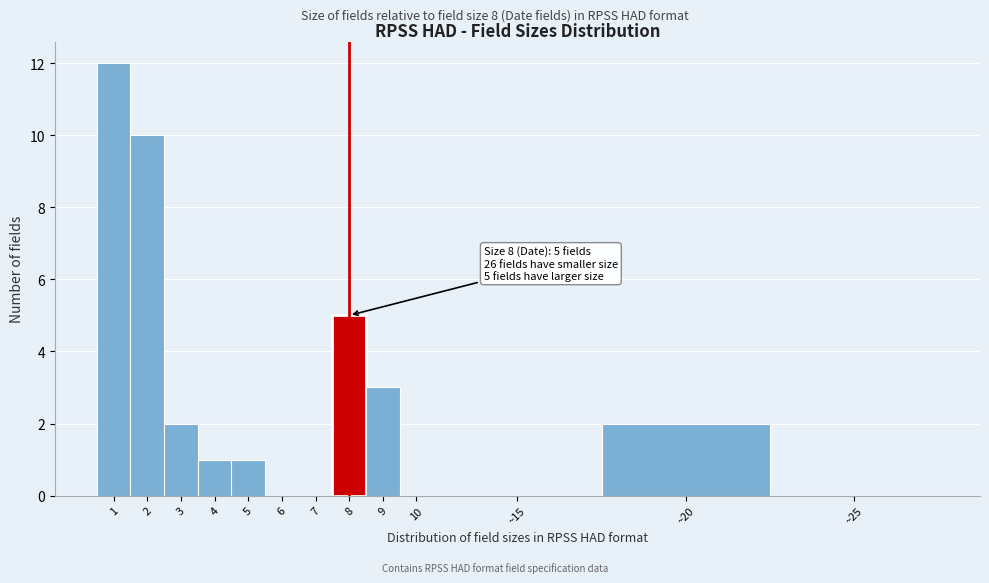

Reading left to right, transcribe all the data shown in this chart.

1=12	2=10	3=2	4=1	5=1	6=0	7=0	8=5	9=3	10=0	~15=0	~20=2	~25=0